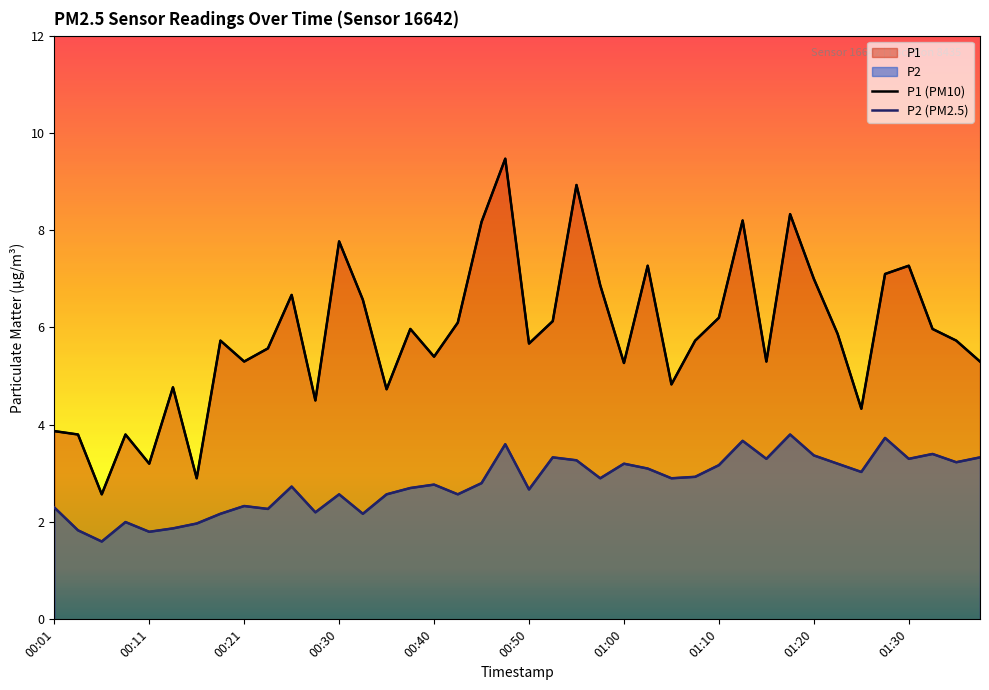

How many values in the P2 (PM2.5) series exceed 2?

34